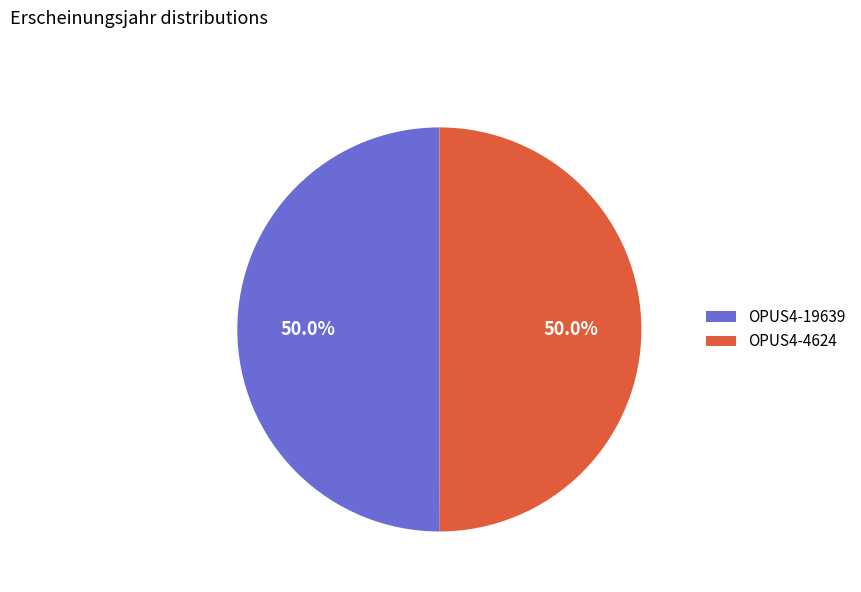

Is the sum of OPUS4-19639 and OPUS4-4624 greater than half?

Yes